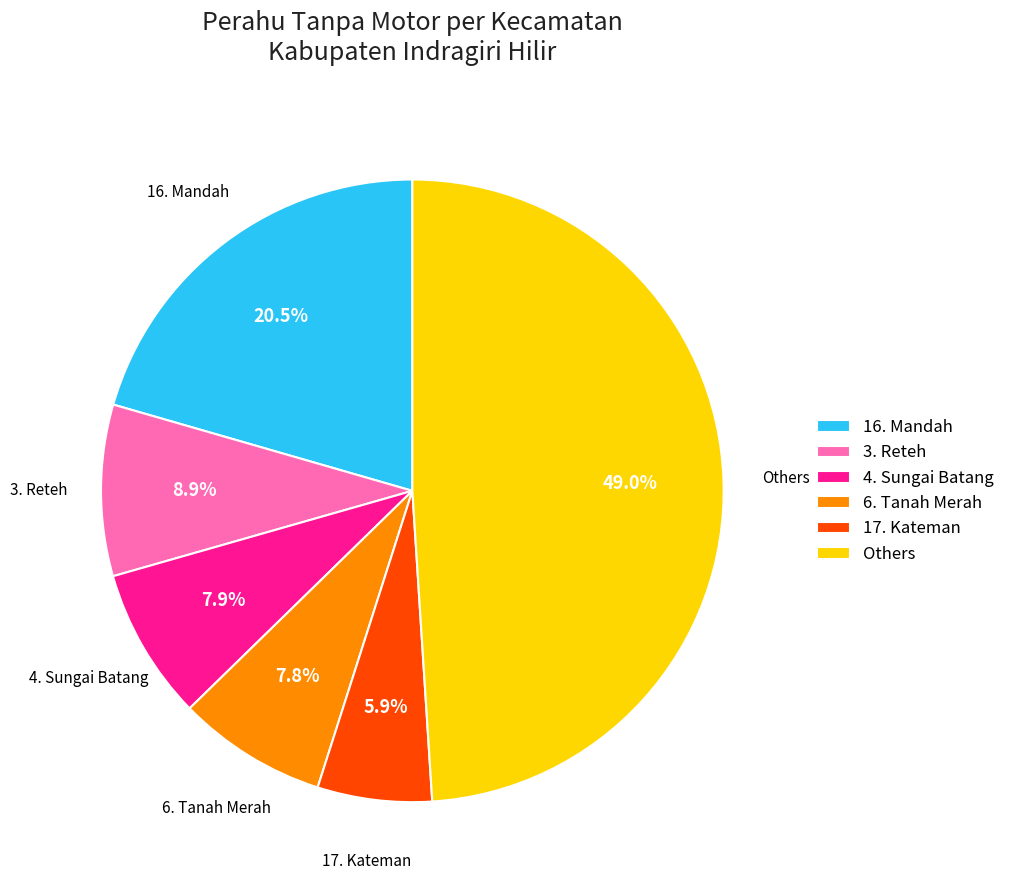

Is there any slice that represents more than half of the pie?

No